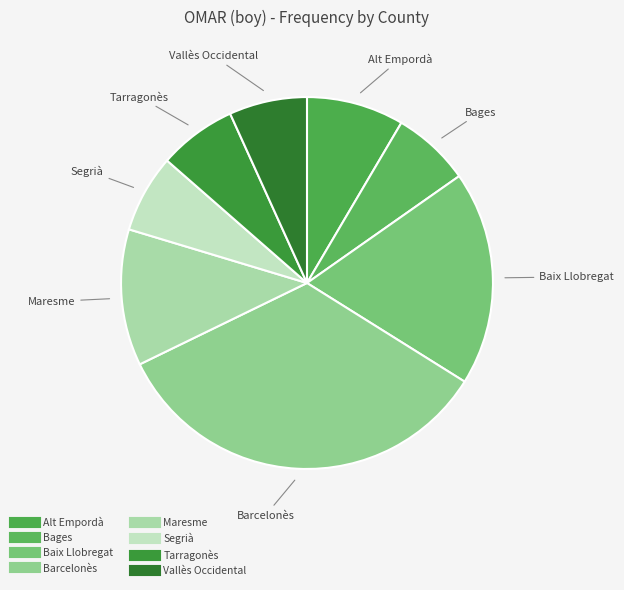

Do Alt Empordà and Maresme together represent more than half of the pie?

No